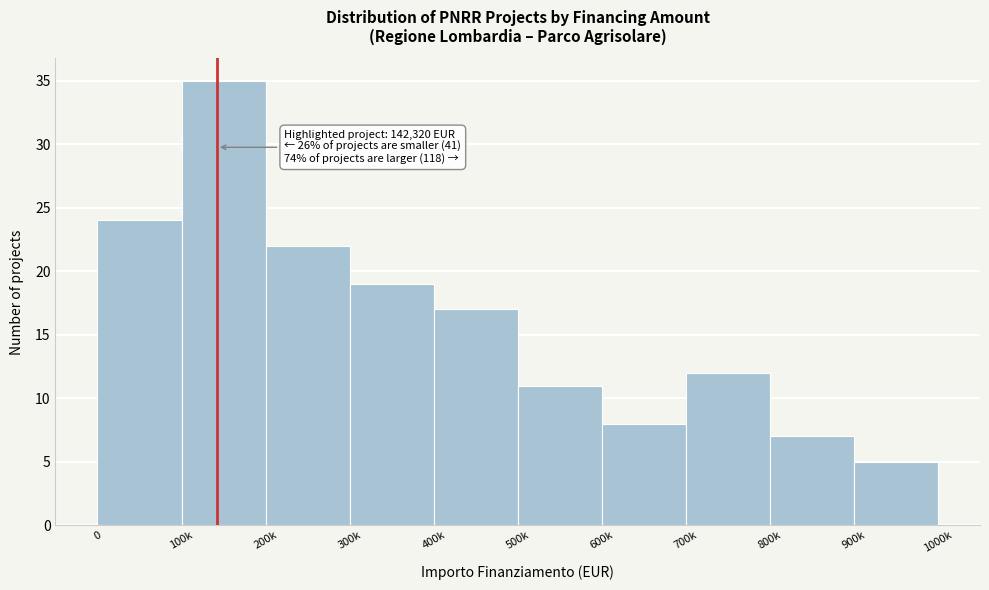

Reading right to left, transcribe all the data shown in this chart.

5	7	12	8	11	17	19	22	35	24